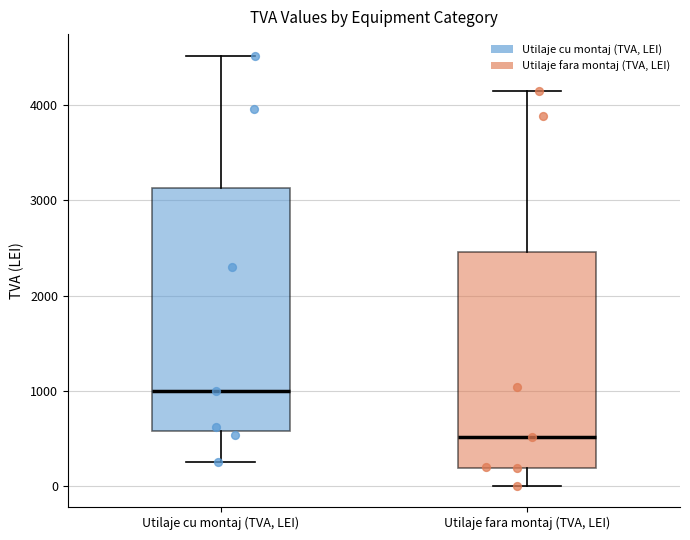

Where does the upper whisker of the box for Utilaje fara montaj (TVA, LEI) end on the y-axis? The values are not printed on the chart, so give them approximately, as read against the axis.

4100